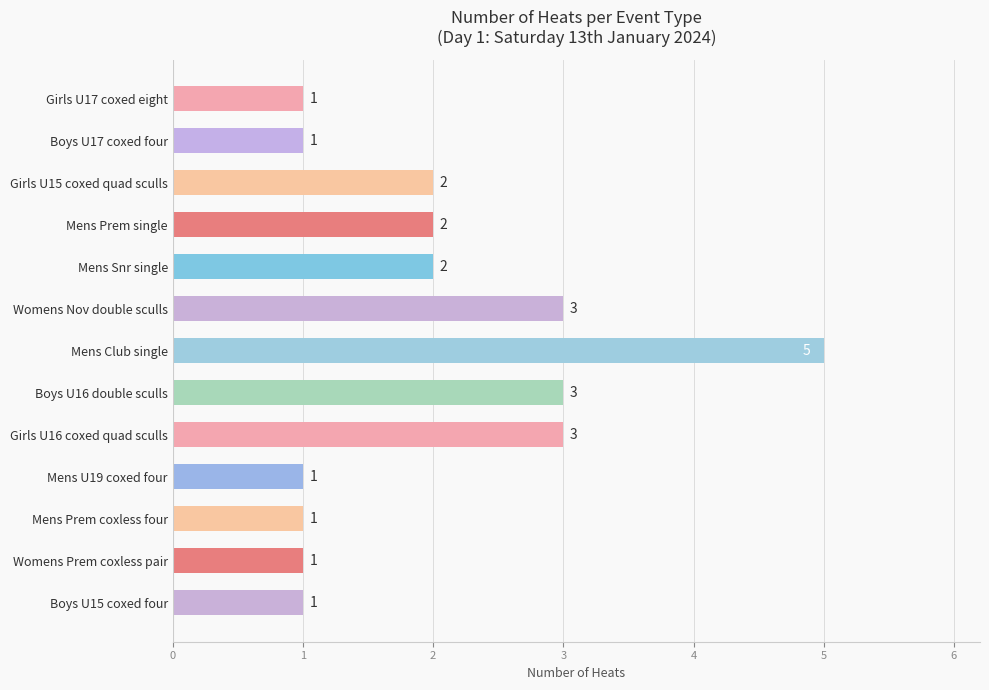

Are the bars horizontal?

Yes